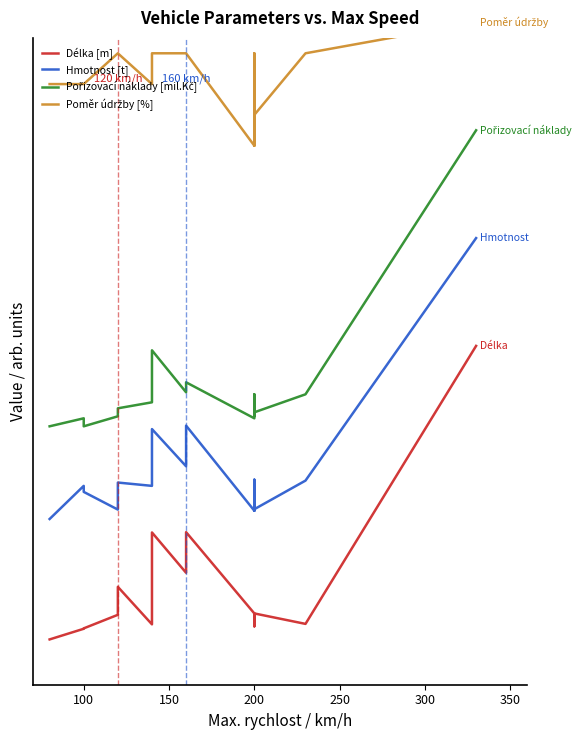

Is it true that Délka [m] equals 0.1 at 300?

False